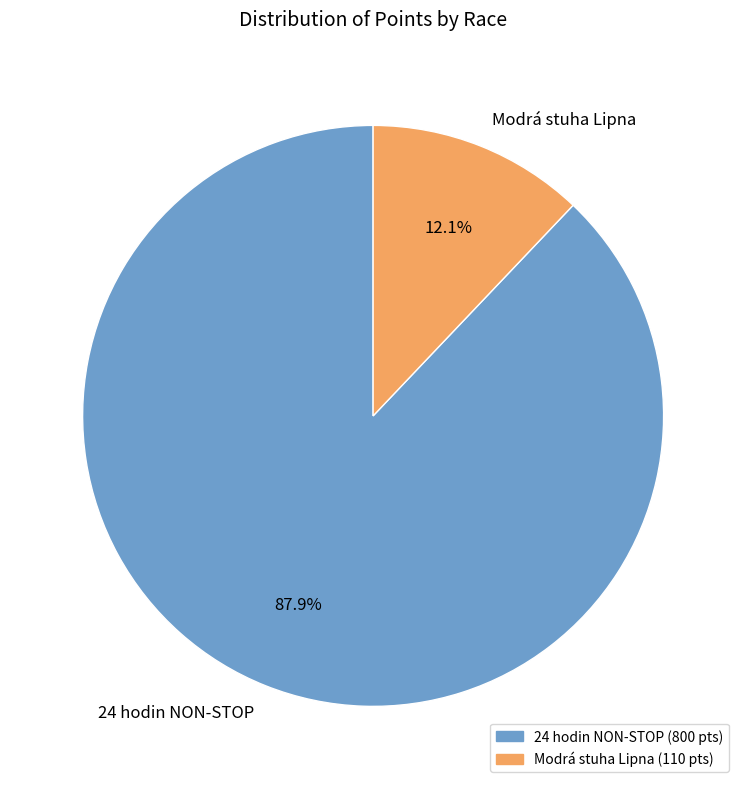

The 24 hodin NON-STOP slice represents 88% of the pie. True or false?

True